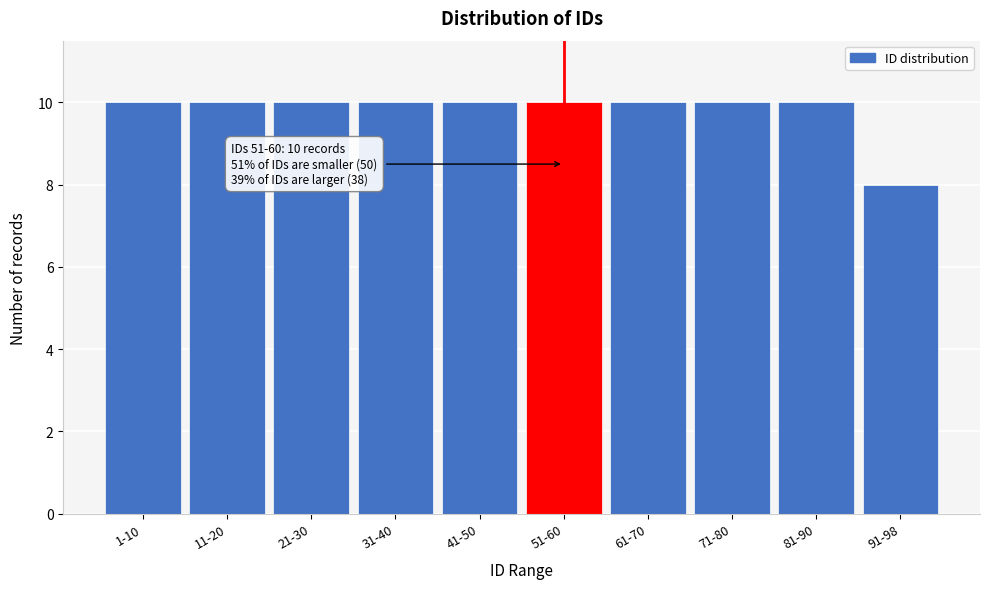

Reading right to left, transcribe all the data shown in this chart.

8	10	10	10	10	10	10	10	10	10